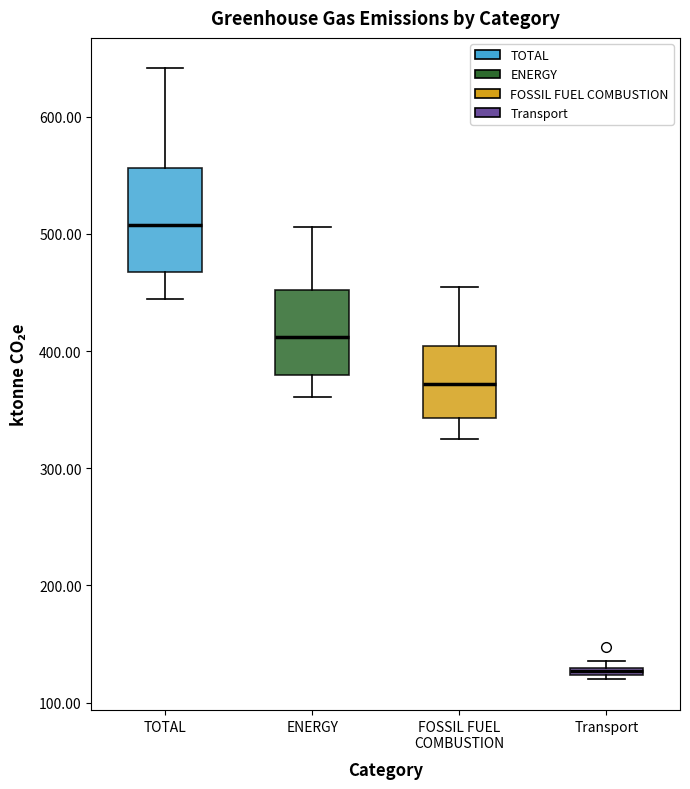

Where is the lower edge of the box for FOSSIL FUEL COMBUSTION on the y-axis? The values are not printed on the chart, so give them approximately, as read against the axis.

340